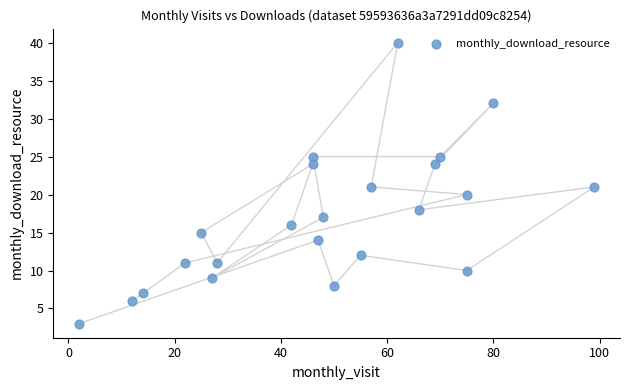

What is the range of Y values (max minus min)?

37